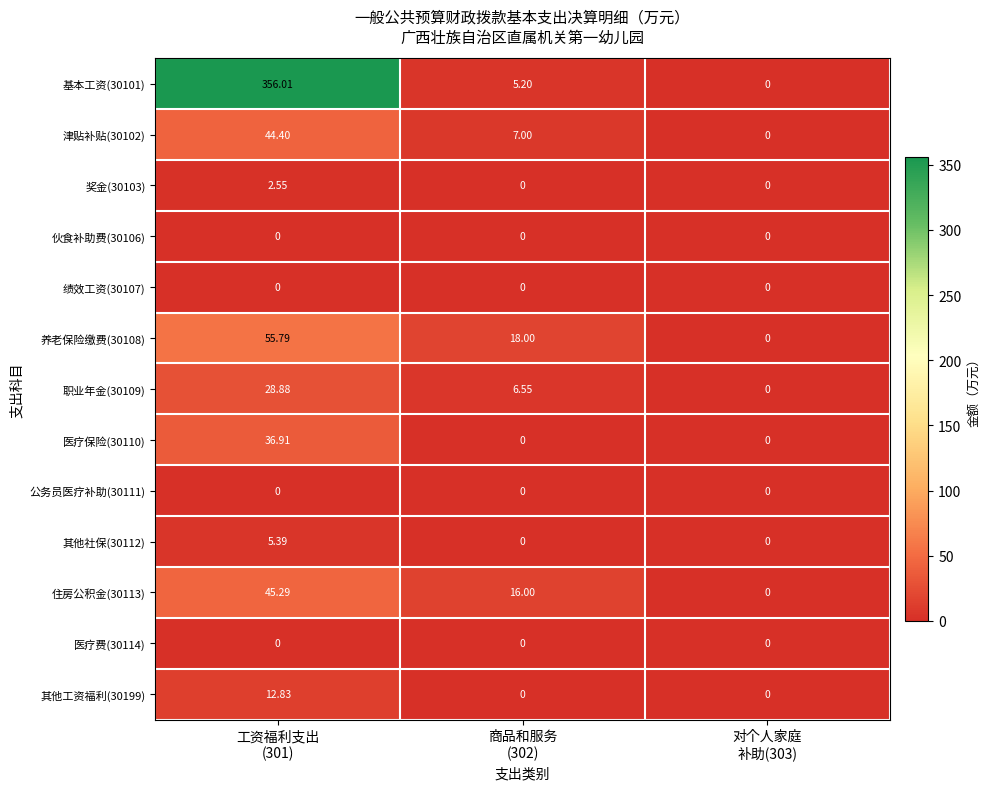

How many distinct data groups are displayed?

13